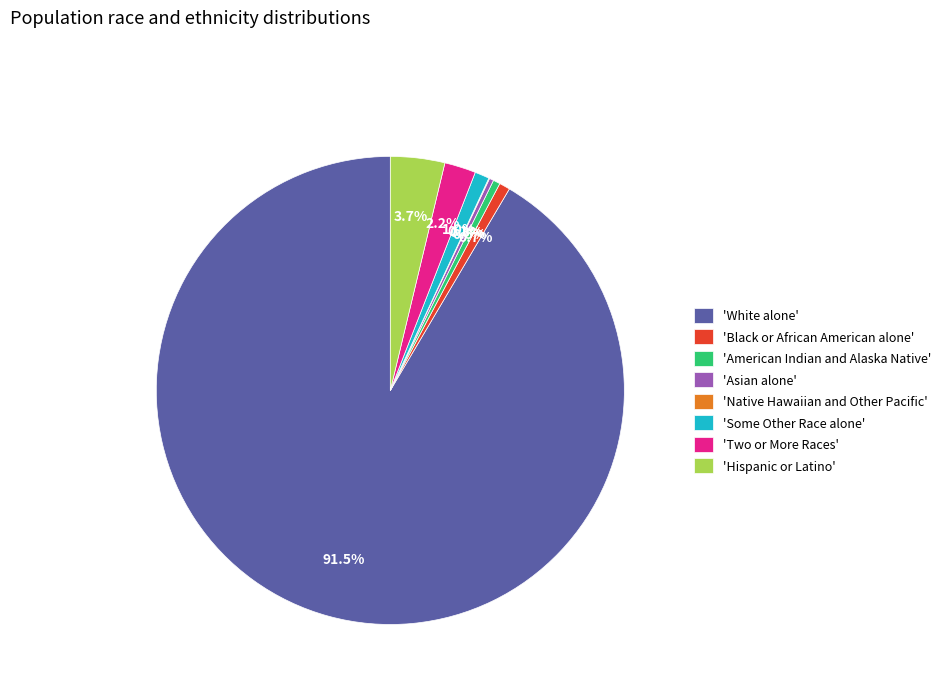

What is the largest slice in the pie chart?

'White alone'